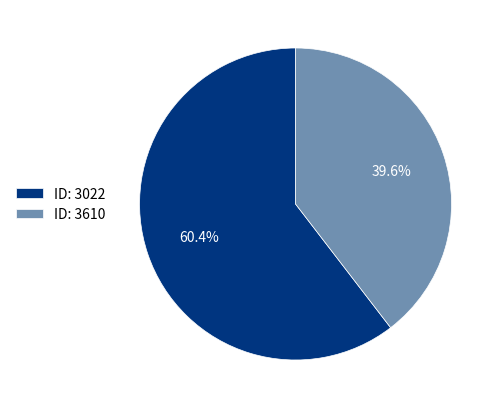

What is the smallest slice in the pie chart?

ID: 3610